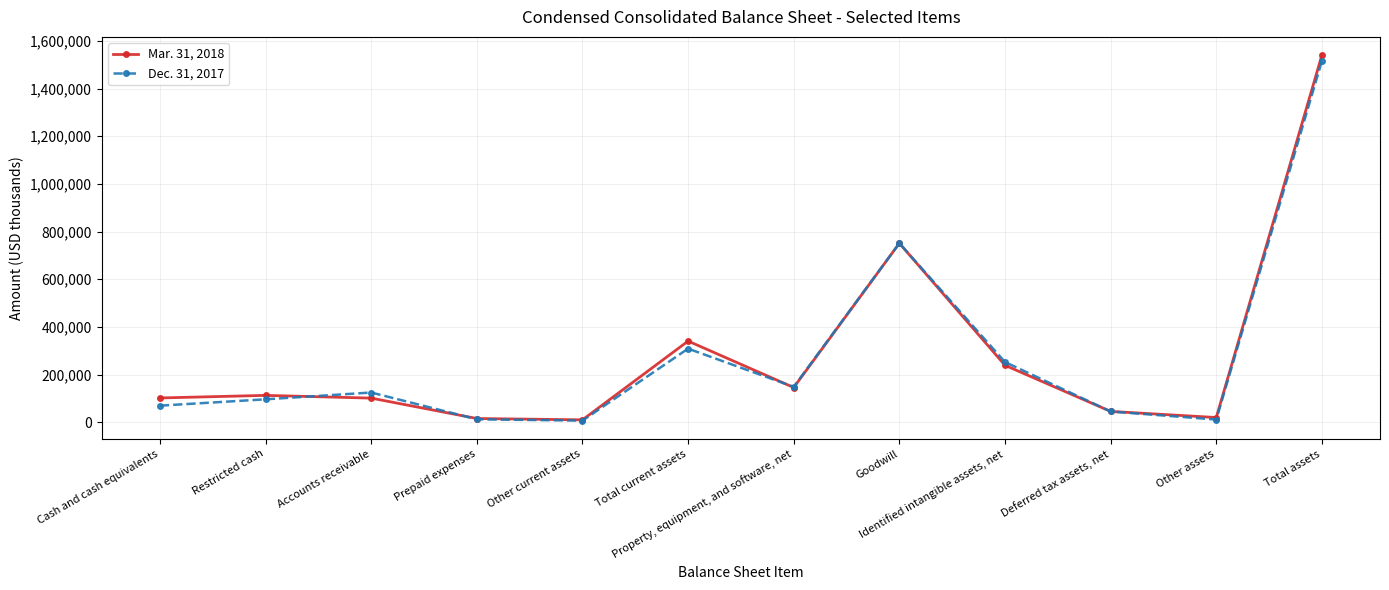

What is the total value across all series at Other current assets?

16460